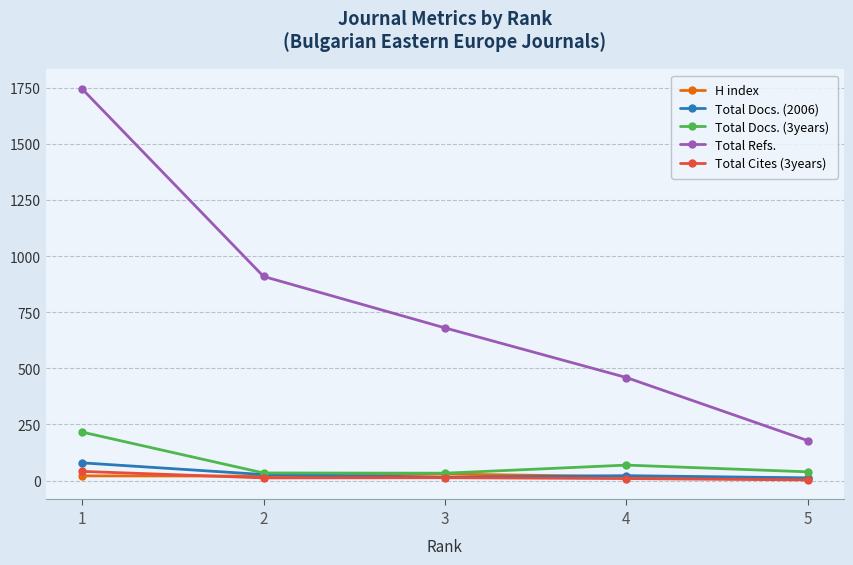

Which series changed the most between 2 and 4?

Total Refs.